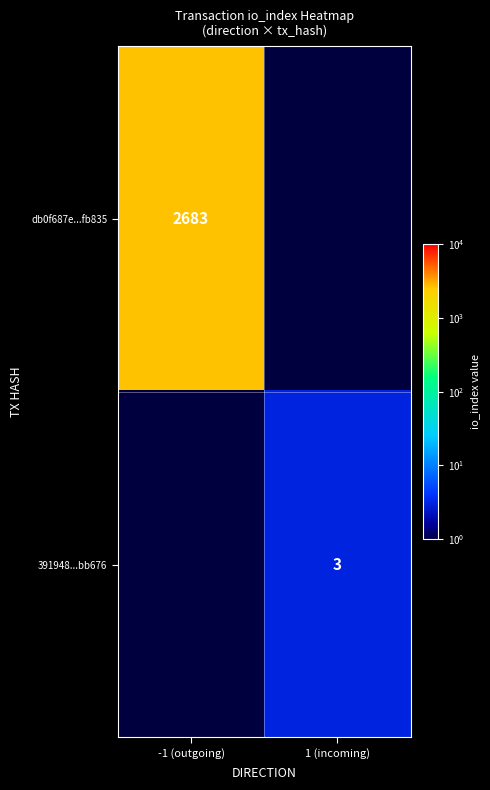

Is the value of db0f687e...fb835 at -1 (outgoing) greater than the value of 391948...bb676 at 1 (incoming)?

Yes